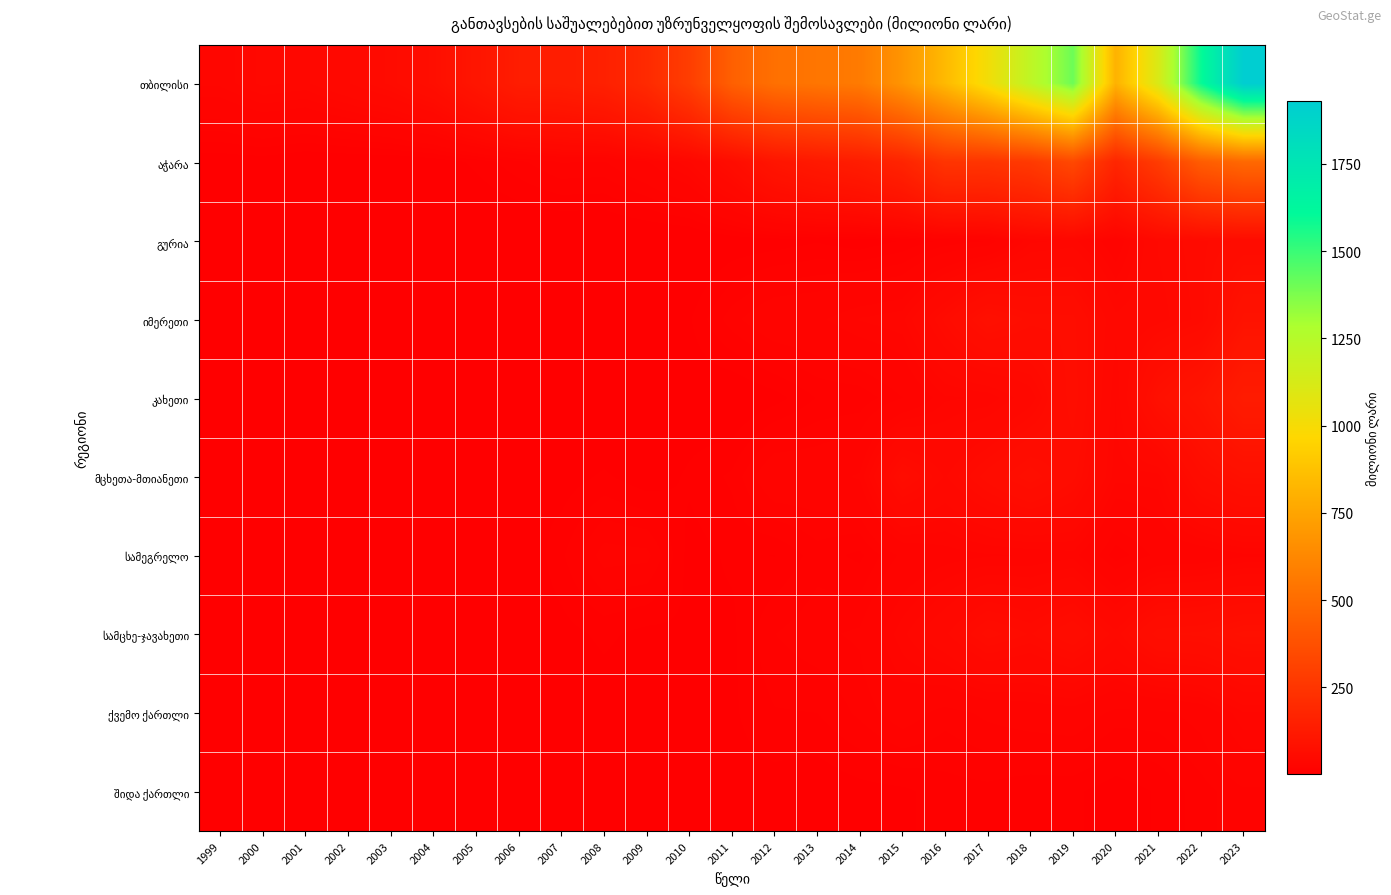

Which category has the lowest value across all series?

2002